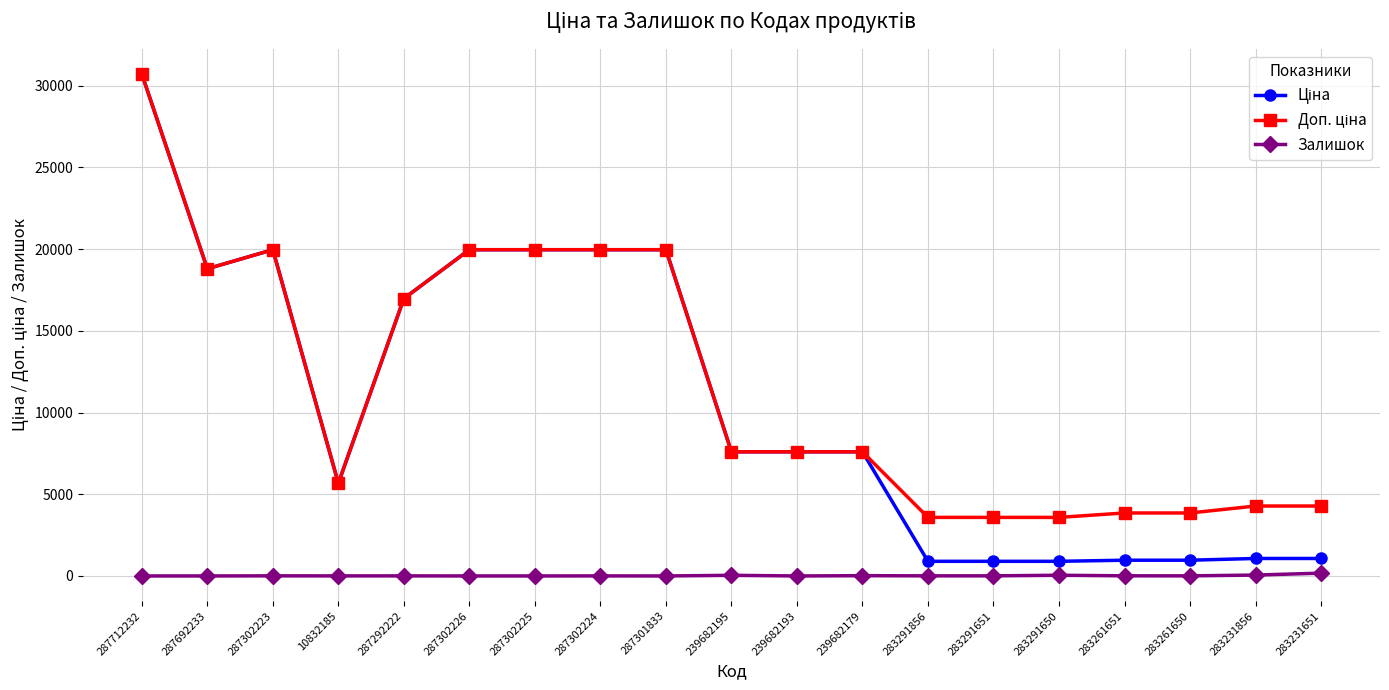

The Залишок series shows 0.0 at 287712232. True or false?

True